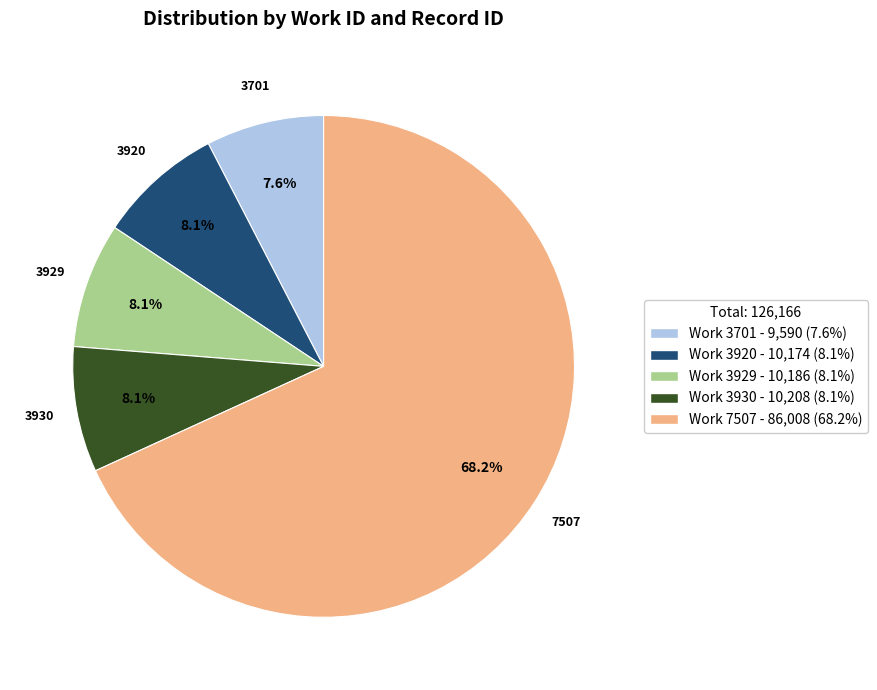

Is there any slice that represents more than half of the pie?

Yes